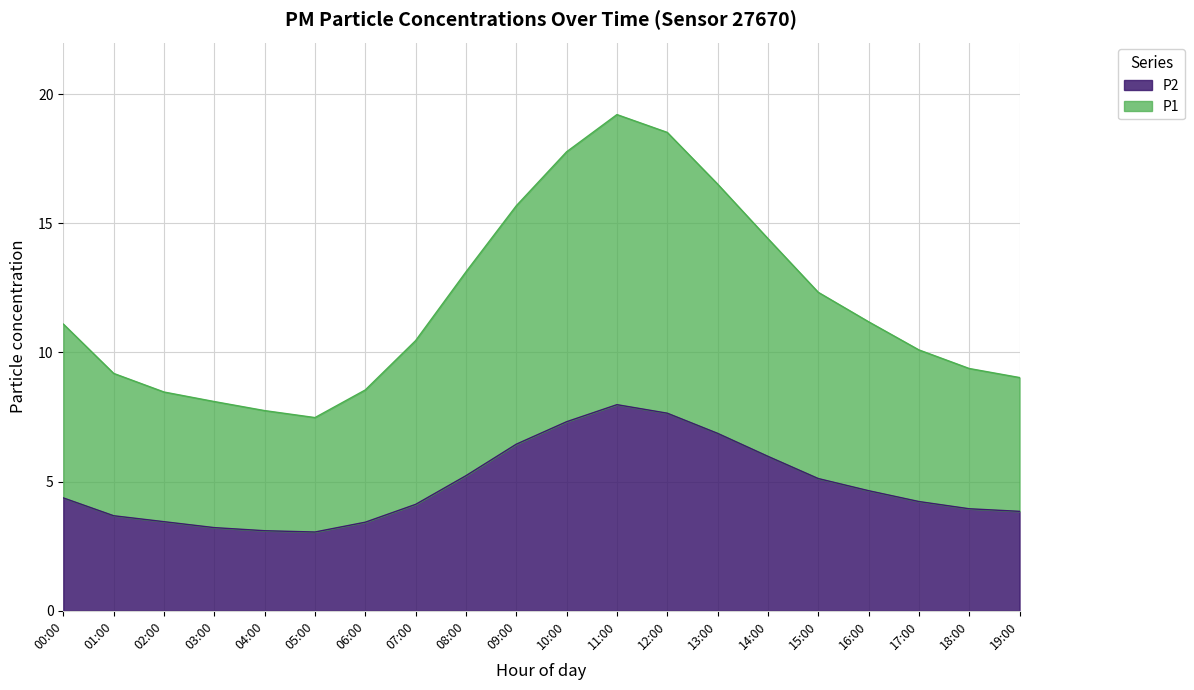

Reading left to right, what are all the values shown in this chart?

P1: 11.1	9.2	8.5	8.1	7.8	7.5	8.6	10.5	13.1	15.7	17.8	19.2	18.5	16.5	14.4	12.3	11.2	10.1	9.4	9.0
P2: 4.4	3.7	3.5	3.2	3.1	3.0	3.4	4.1	5.2	6.5	7.3	8.0	7.7	6.9	6.0	5.1	4.7	4.2	4.0	3.9